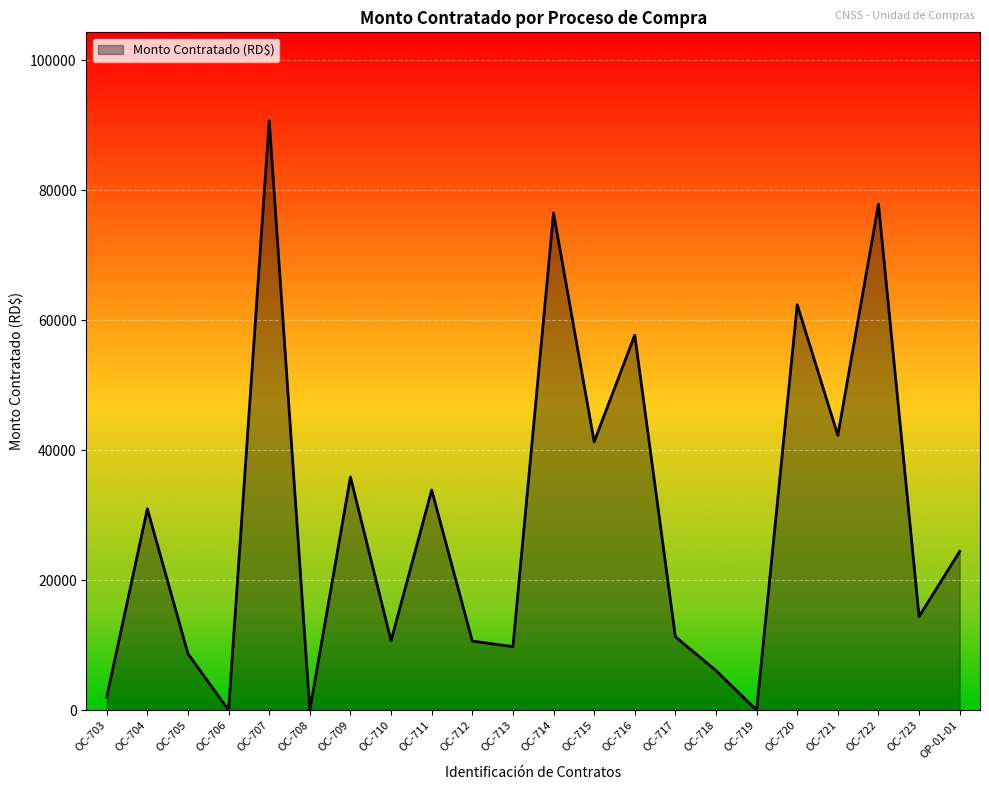

True or false: the data shows 84340.4 at OC-716.

False